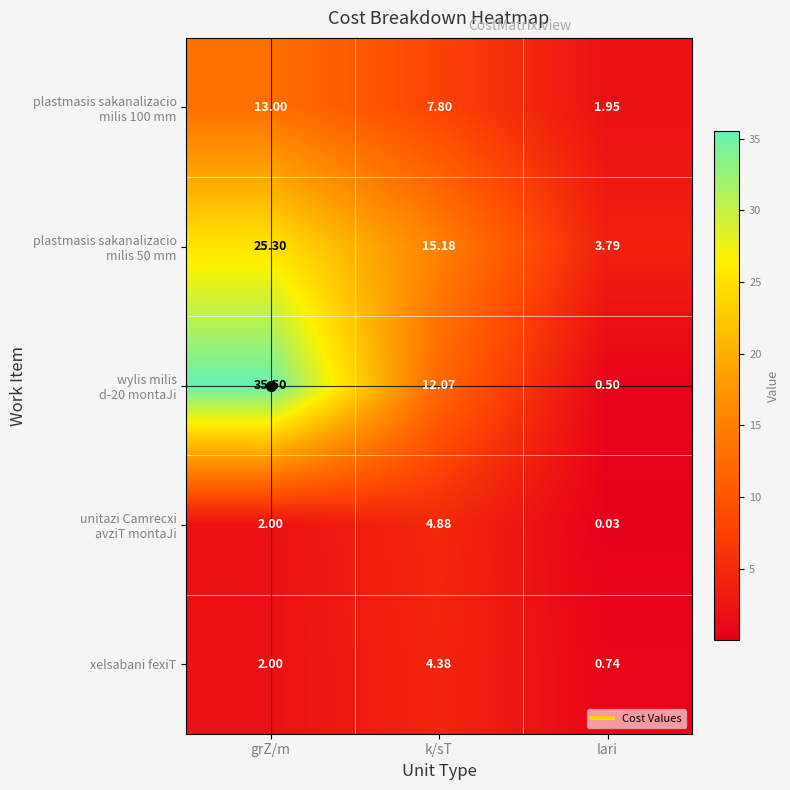

How many distinct data groups are displayed?

5